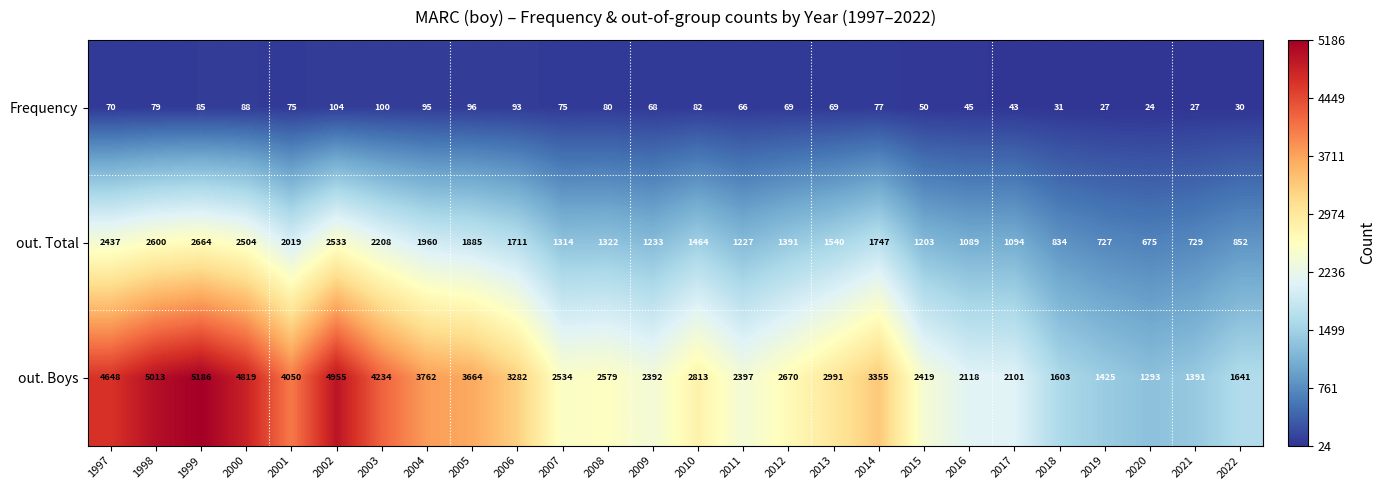

Read the out. Total value at 2003, to the nearest 50.

2200